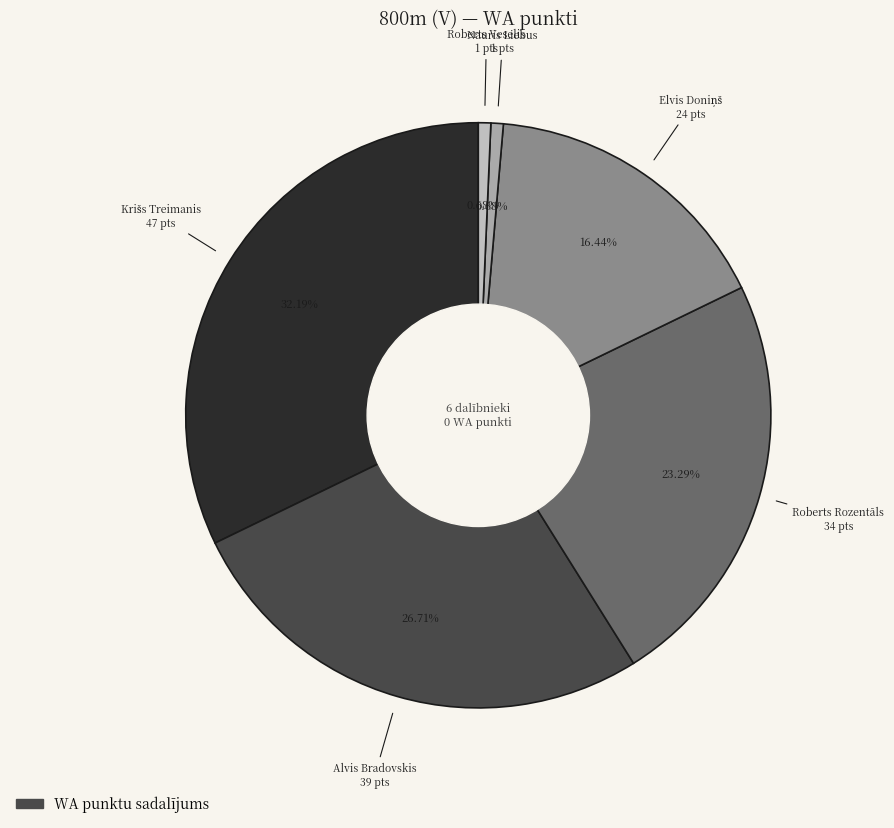

How many segments does this pie chart have?

6